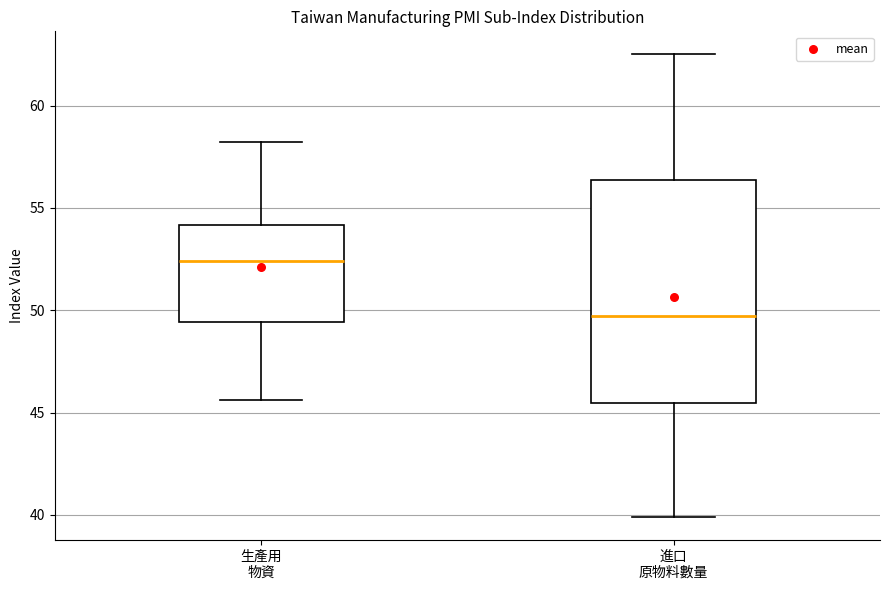

Where does the upper whisker of the box for 生產用 物資 end on the y-axis? The values are not printed on the chart, so give them approximately, as read against the axis.

58.0